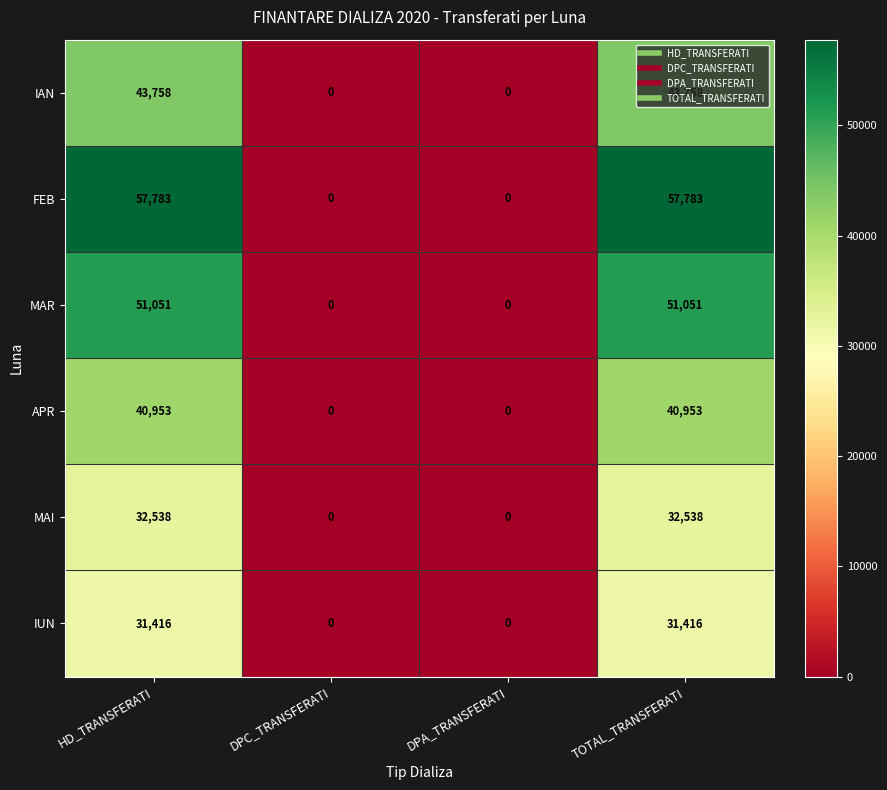

How many categories are shown in the chart?

4